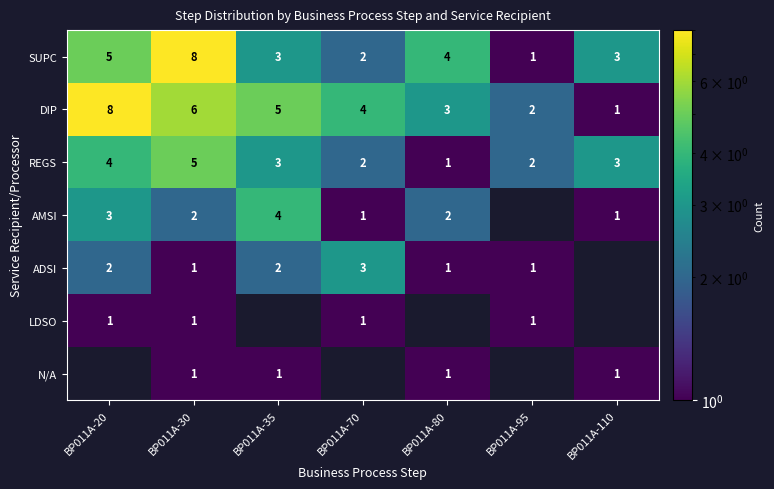

At which label does SUPC first exceed 3?

BP011A-20